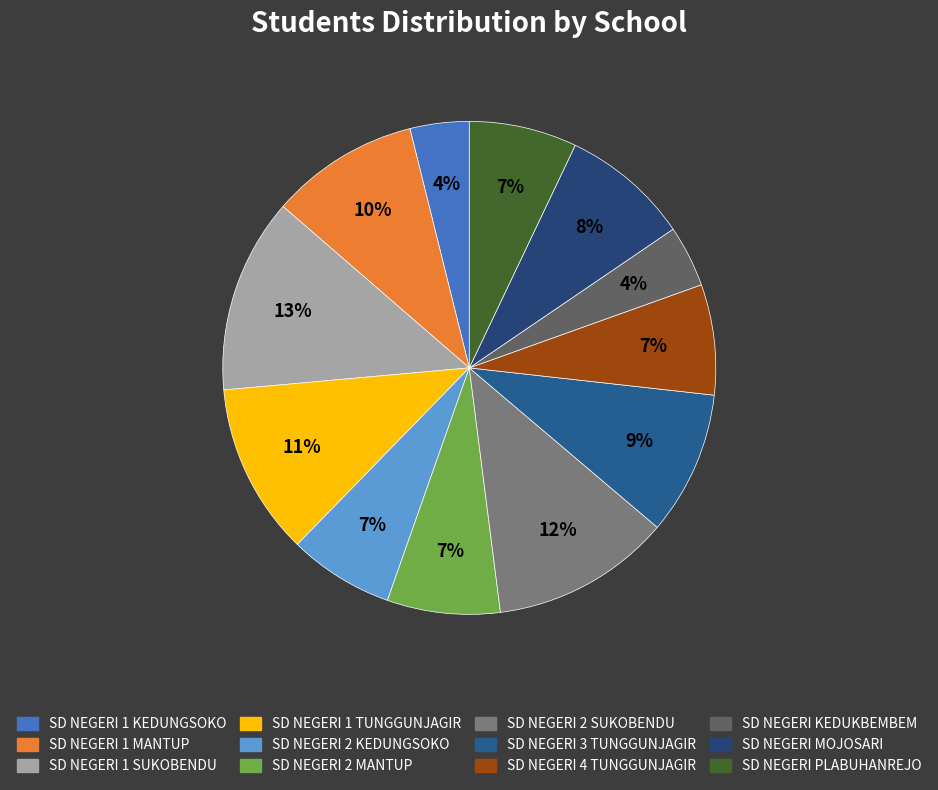

What is the ratio of the value at SD NEGERI 1 KEDUNGSOKO to the value at SD NEGERI 2 MANTUP?

0.5